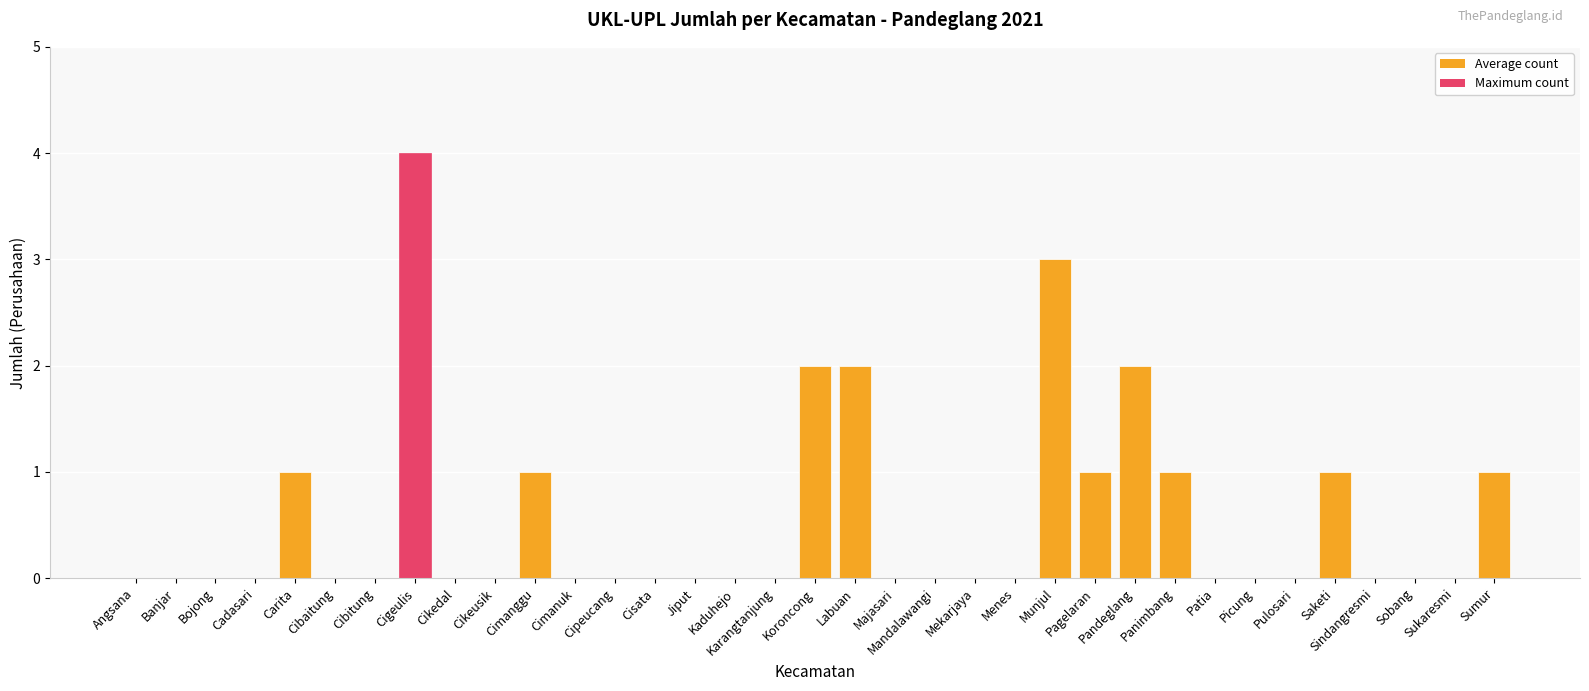

Is it true that the value at Cisata is -2?

False